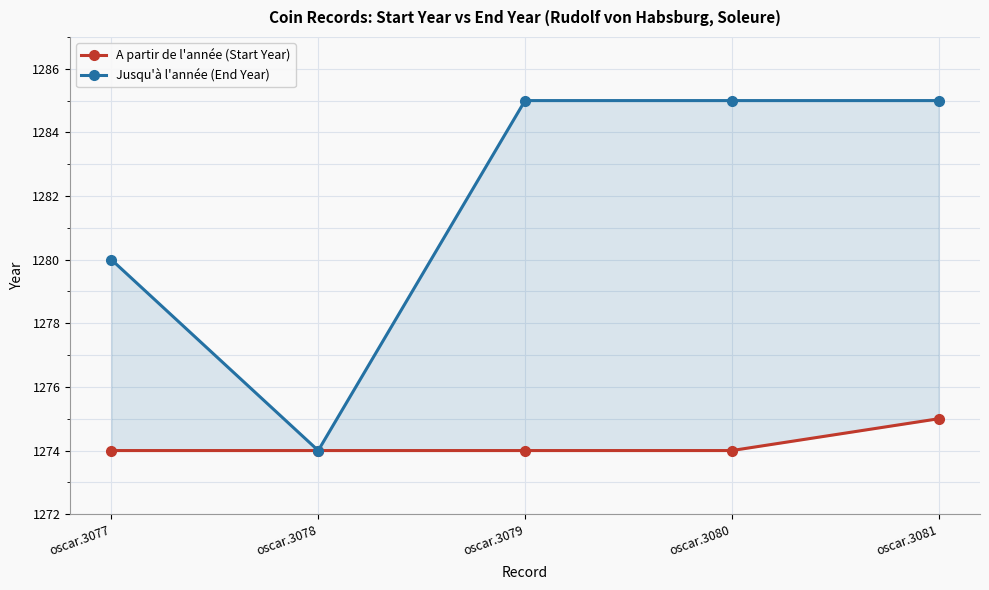

Reading left to right, list all the values displayed in this chart.

A partir de l'année (Start Year): oscar.3077=1274	oscar.3078=1274	oscar.3079=1274	oscar.3080=1274	oscar.3081=1275
Jusqu'à l'année (End Year): oscar.3077=1280	oscar.3078=1274	oscar.3079=1285	oscar.3080=1285	oscar.3081=1285